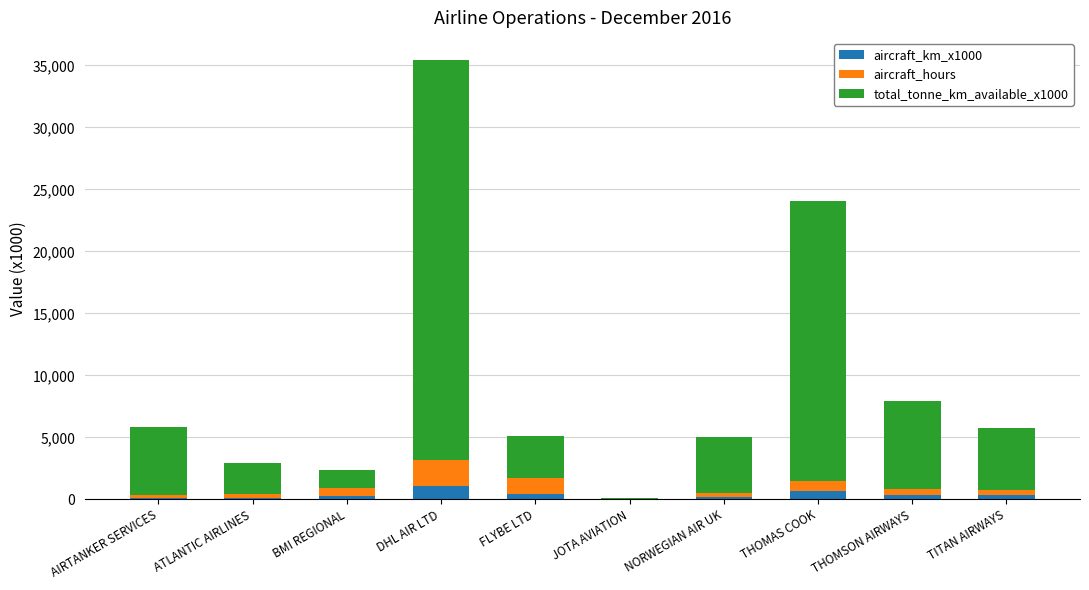

What is the highest value of the aircraft_km_x1000 series?

1074.0